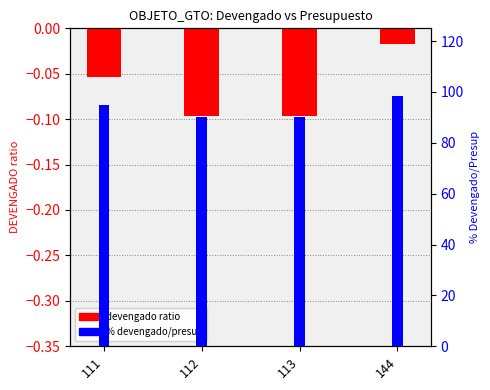

What is the total value across all series at 112?

90.2